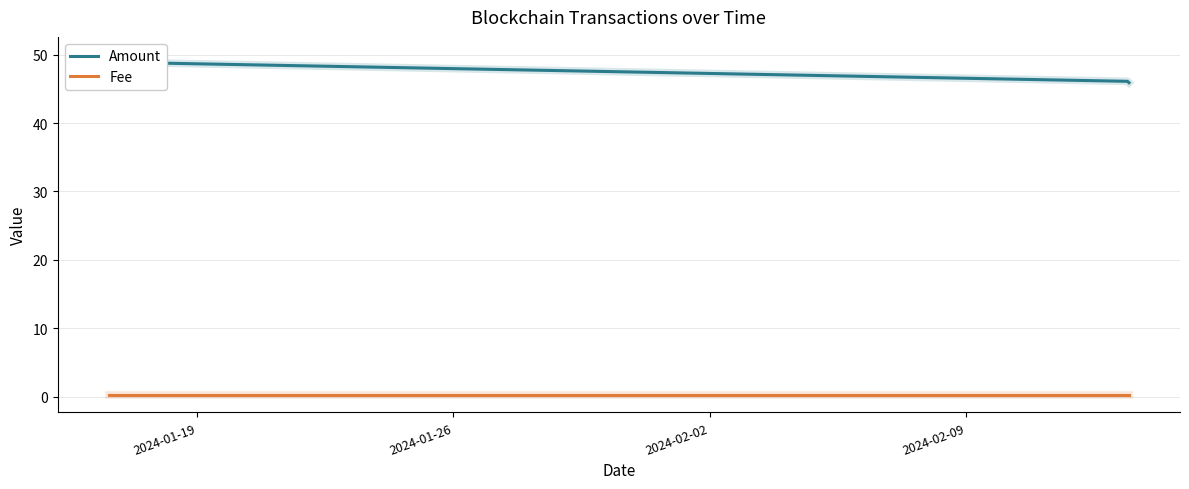

List the labels in order of Fee value, largest first.

2024-01-19, 2024-01-26, 2024-02-02, 2024-02-09